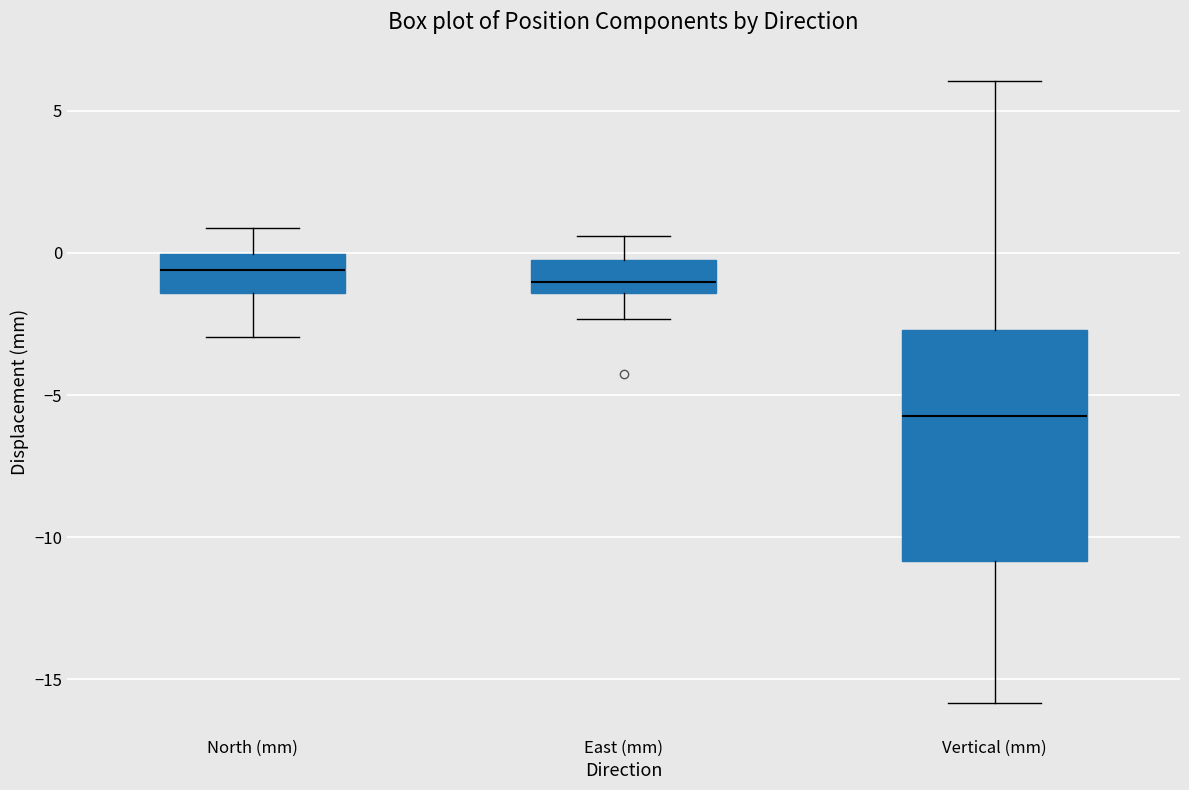

Where does the upper whisker of the box for North (mm) end on the y-axis? The values are not printed on the chart, so give them approximately, as read against the axis.

1.0